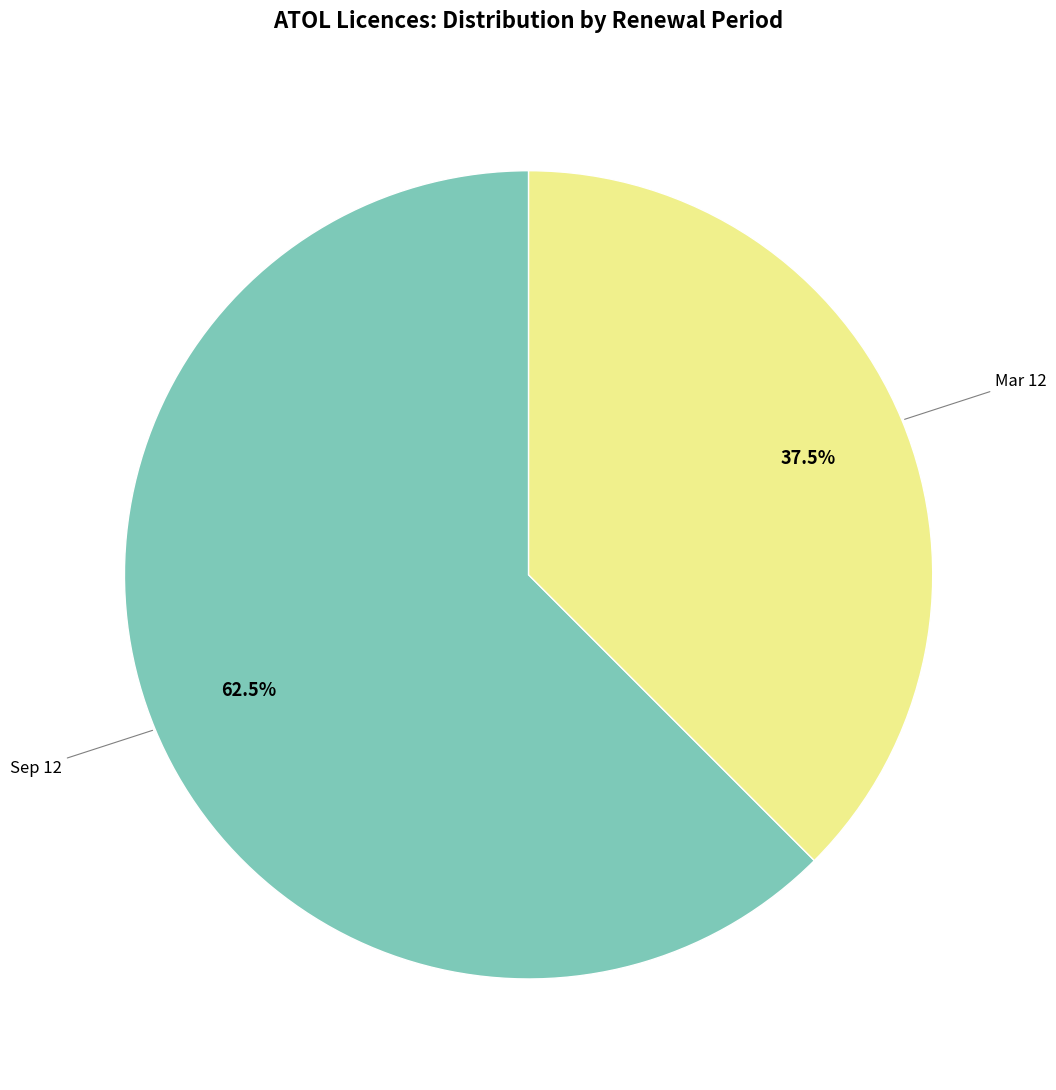

Does any single category account for the majority?

Yes